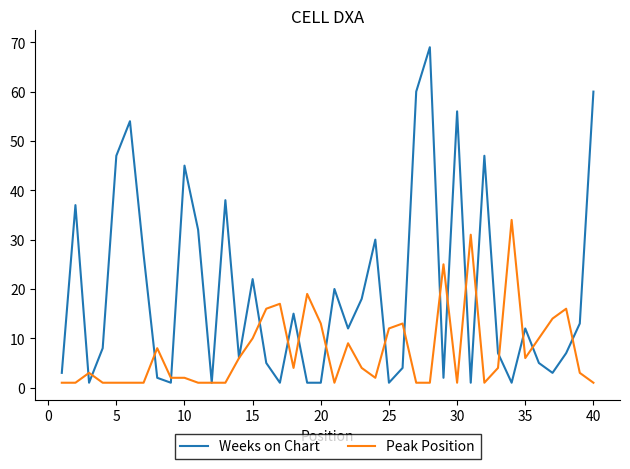

List the series in order of their peak value, lowest first.

Peak Position, Weeks on Chart